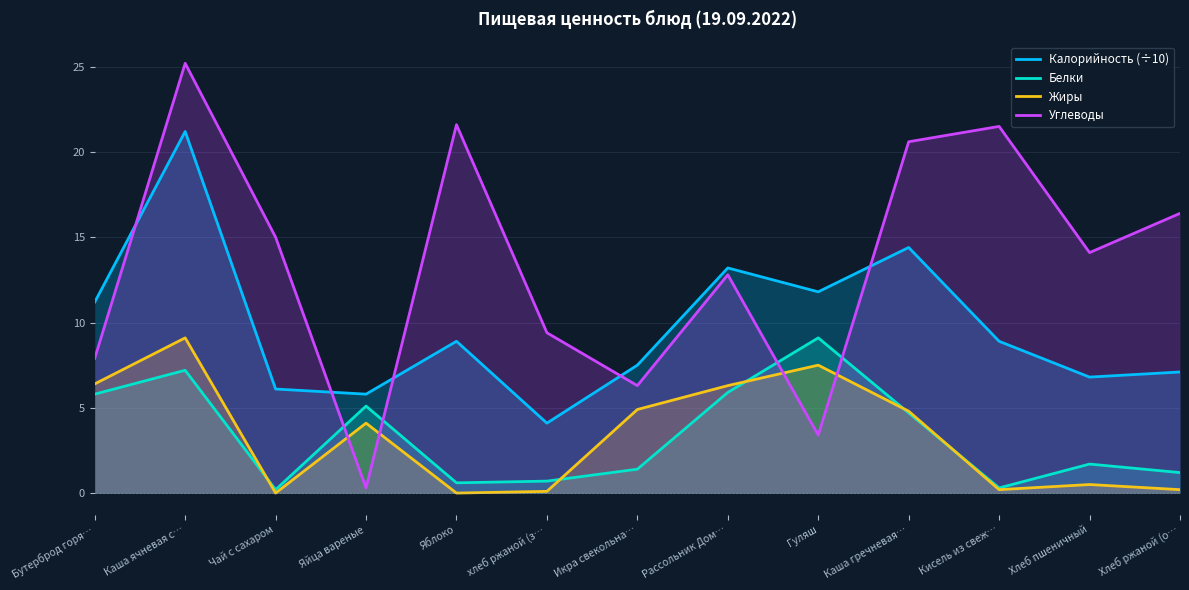

True or false: Углеводы has a value of 0.3 at Яйца вареные.

True